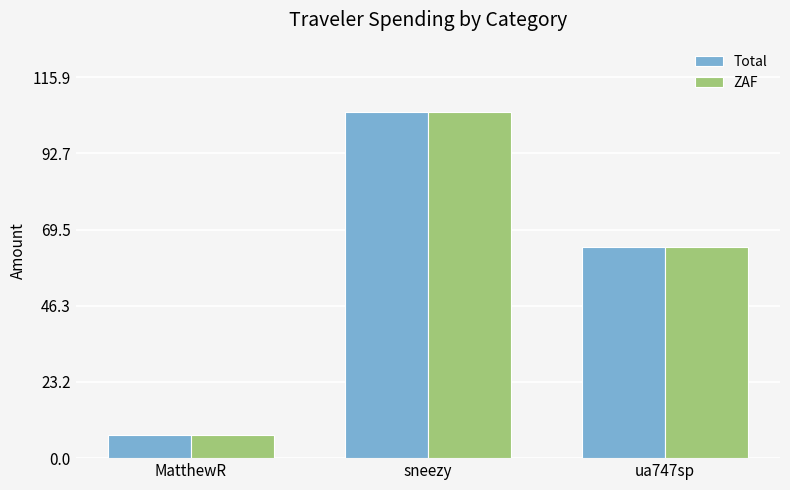

What is the difference between the Total values at MatthewR and ua747sp?

57.1